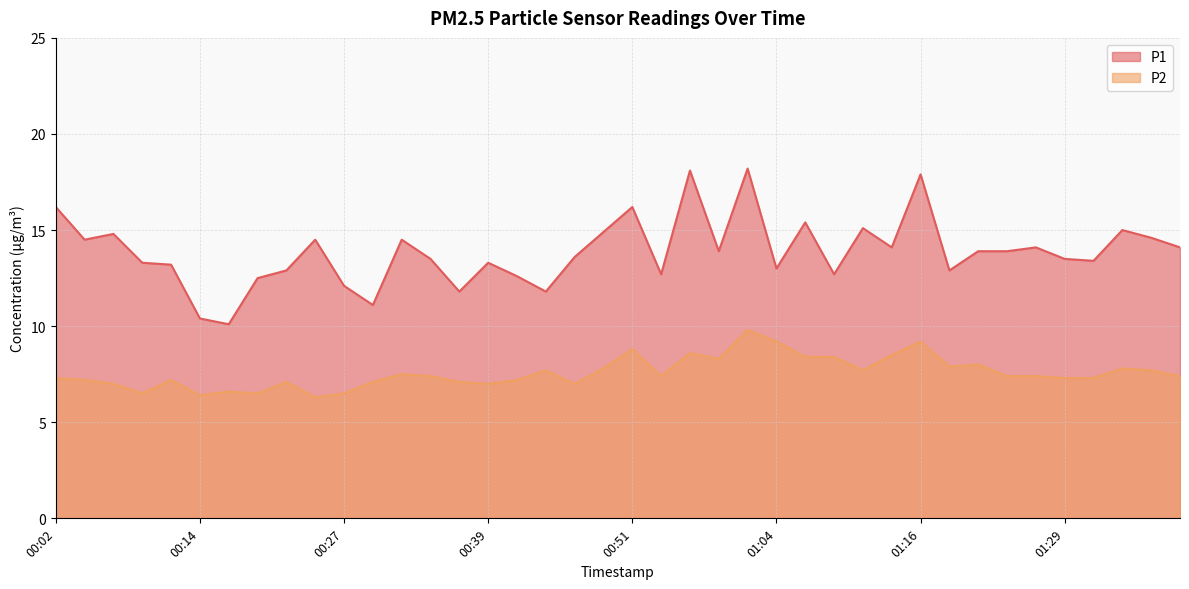

Between 00:19 and 00:51, which series saw the biggest shift?

P1